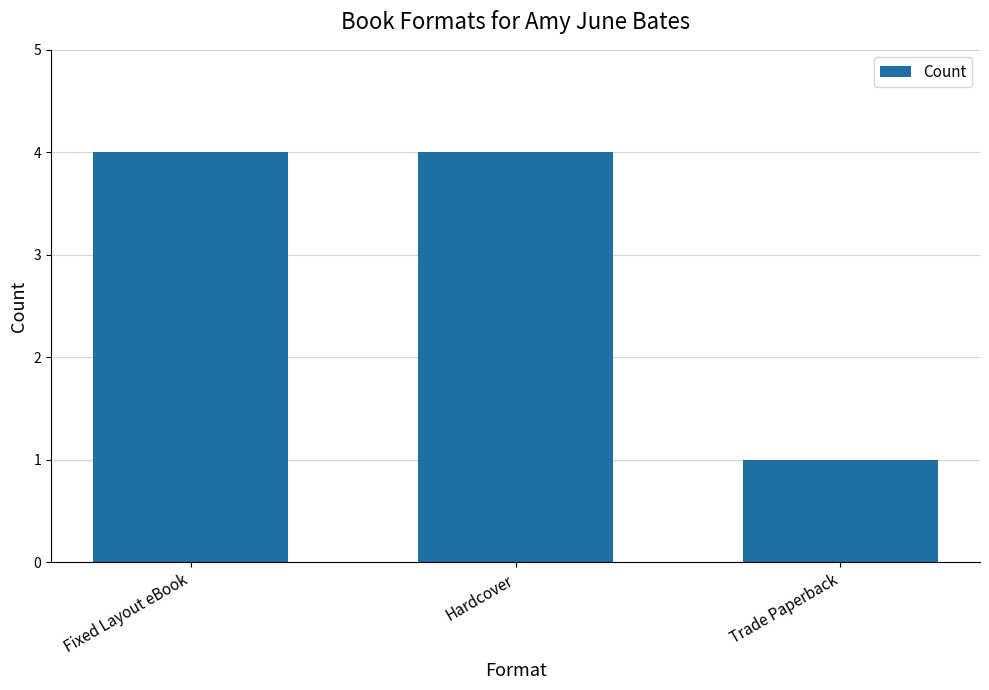

Reading left to right, what are all the values shown in this chart?

Fixed Layout eBook=4	Hardcover=4	Trade Paperback=1